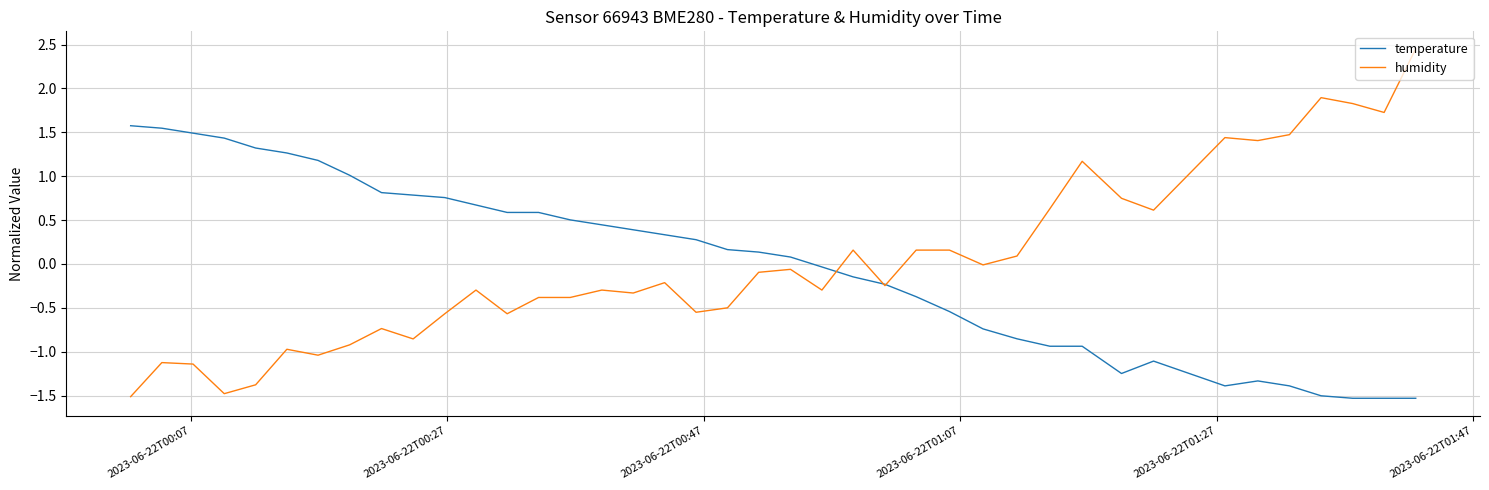

Which series has the largest range (max minus min)?

humidity